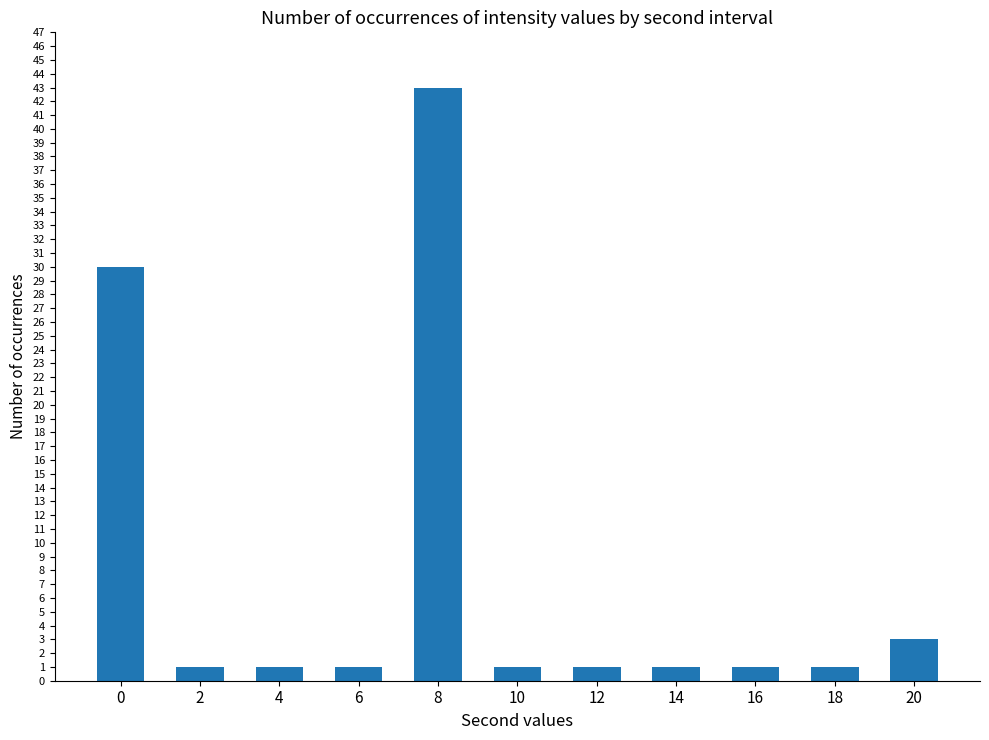

How many bars are there in total?

11